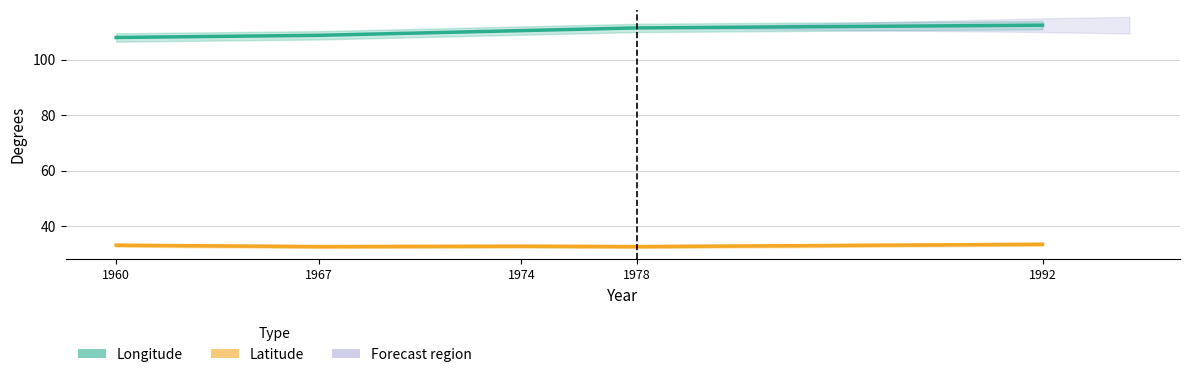

What is the value of the Longitude point at the 5th from the left?

112.5